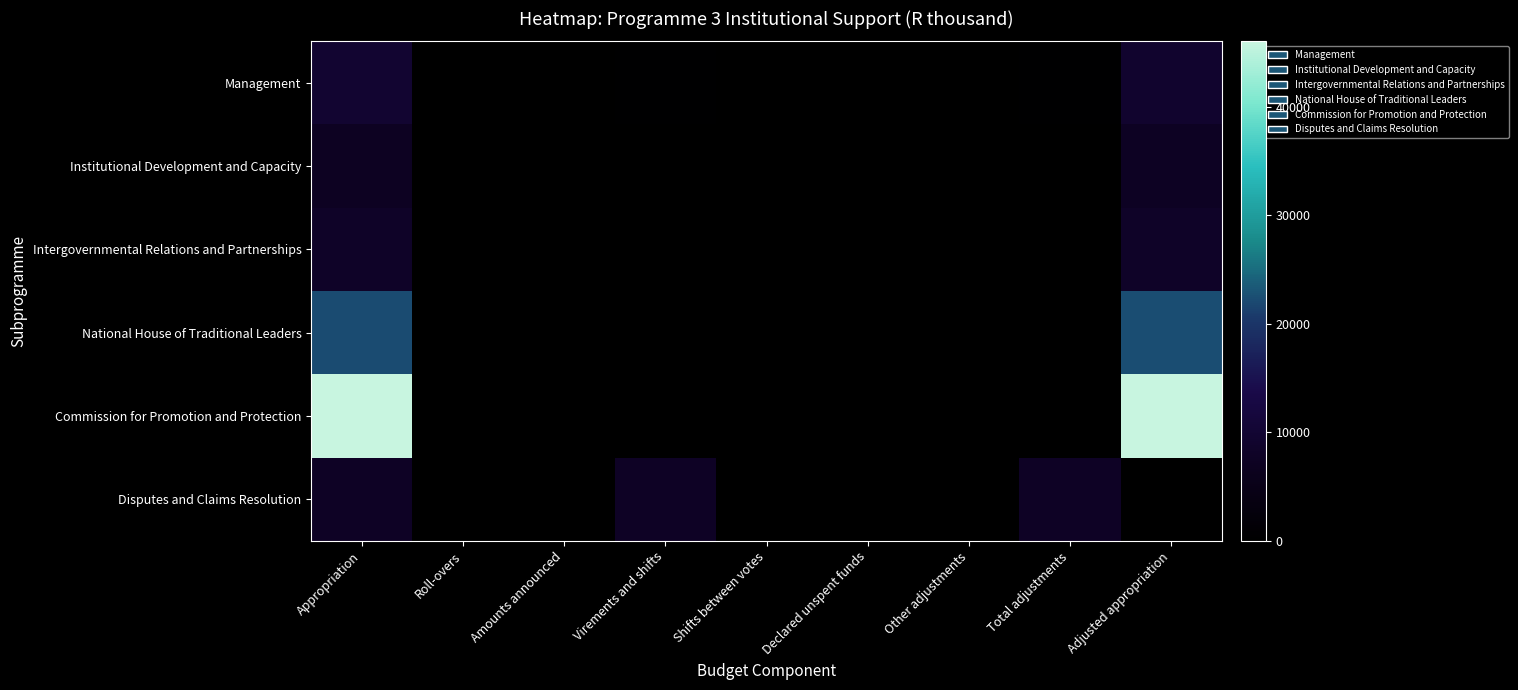

At which category is the sum across all series the highest?

Appropriation